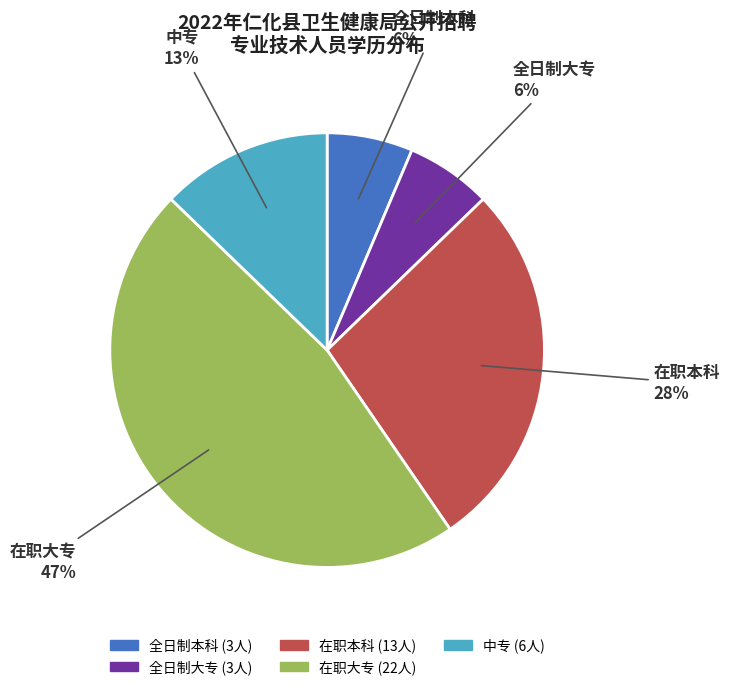

Between 在职本科 and 中专, which is larger?

在职本科